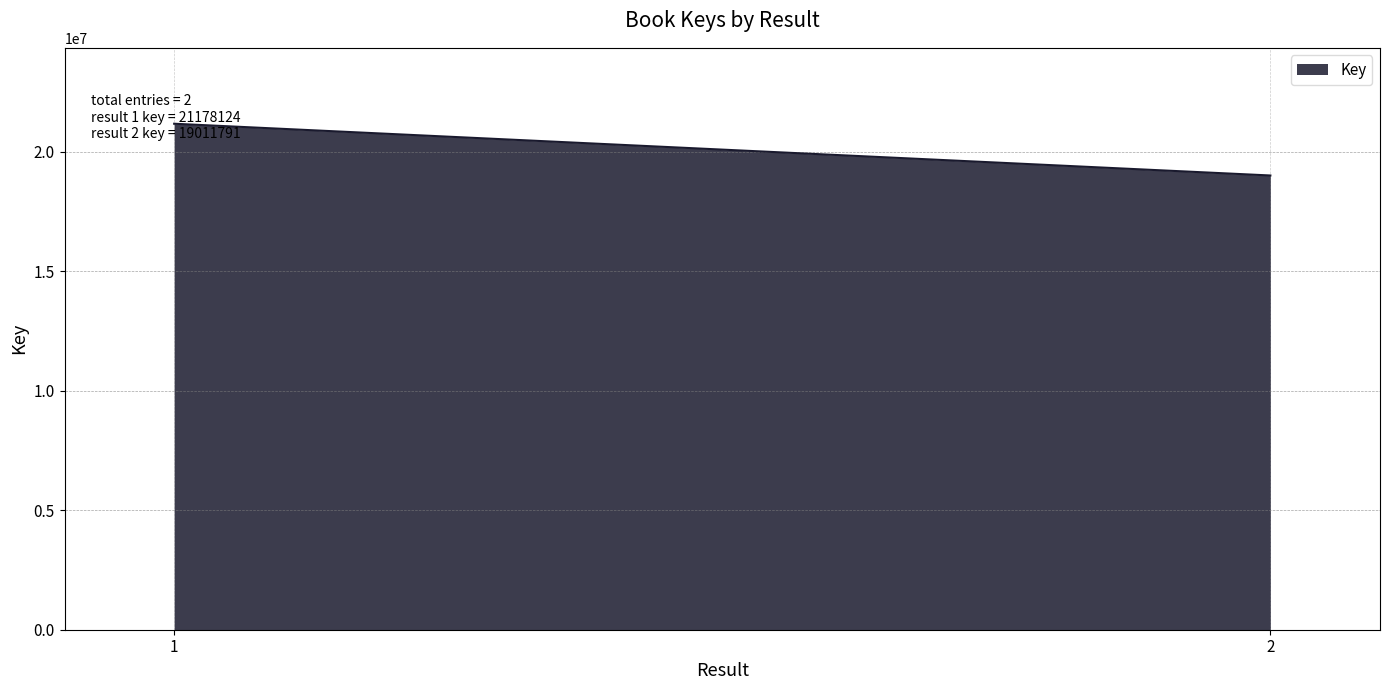

What is the value of the 2nd point from the left?

19011791